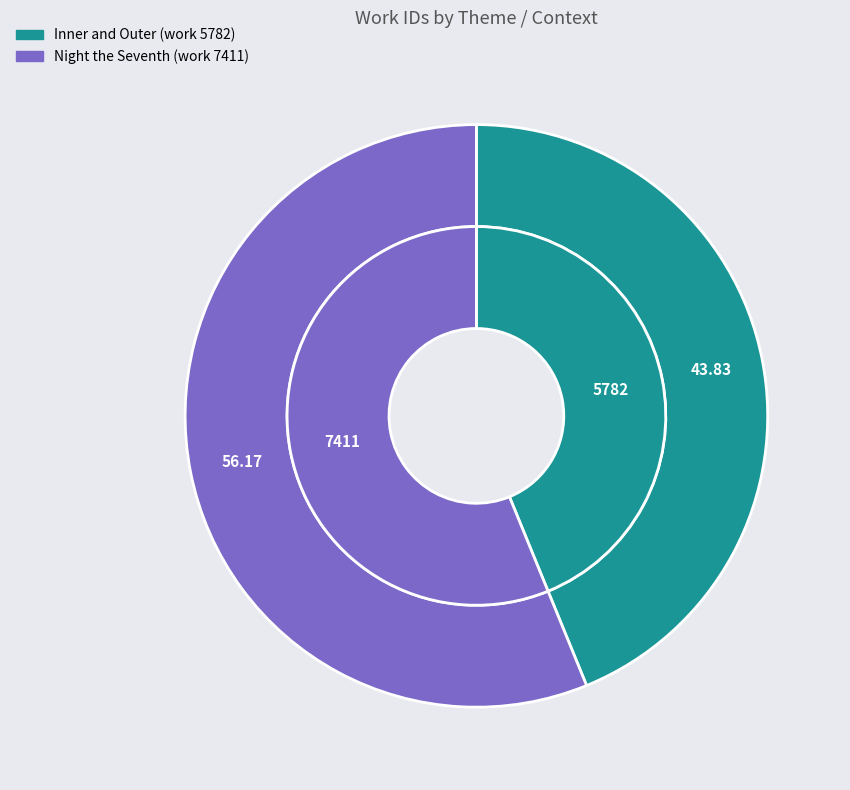

Combined, what portion of the pie is Inner and Outer (work 5782) and Night the Seventh (work 7411)?

100.0%